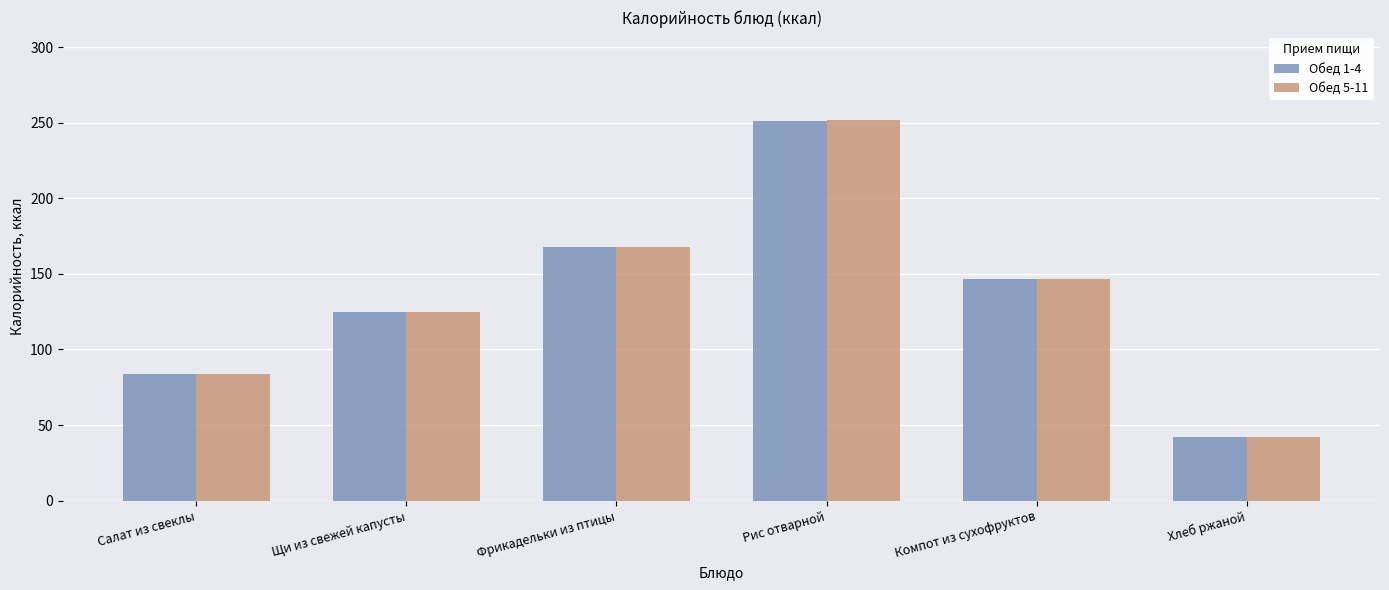

What is the total value across all series at Фрикадельки из птицы?

336.1